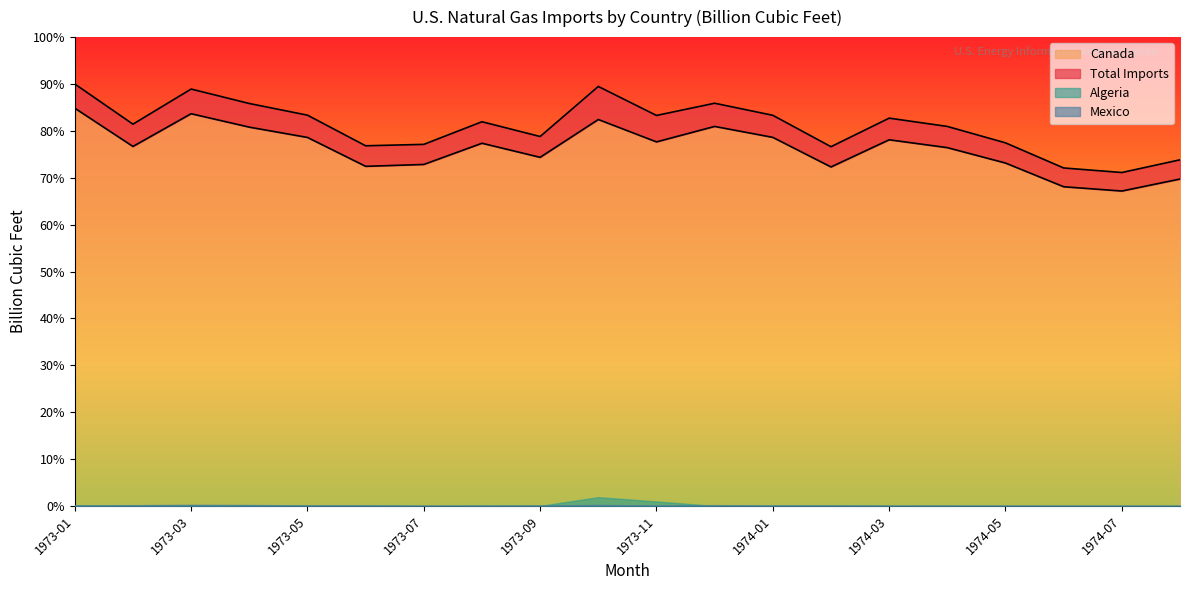

The Canada series shows 78.1 at 1974-03. True or false?

True